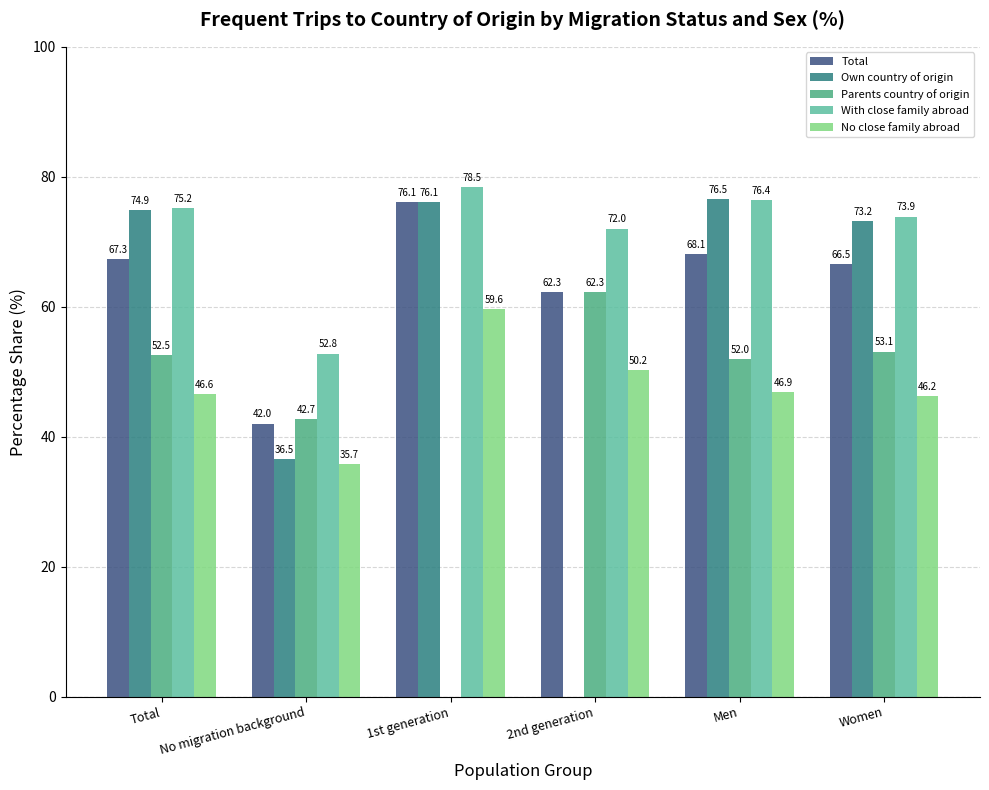

Is the value of No close family abroad at 1st generation greater than the value of Own country of origin at Men?

No